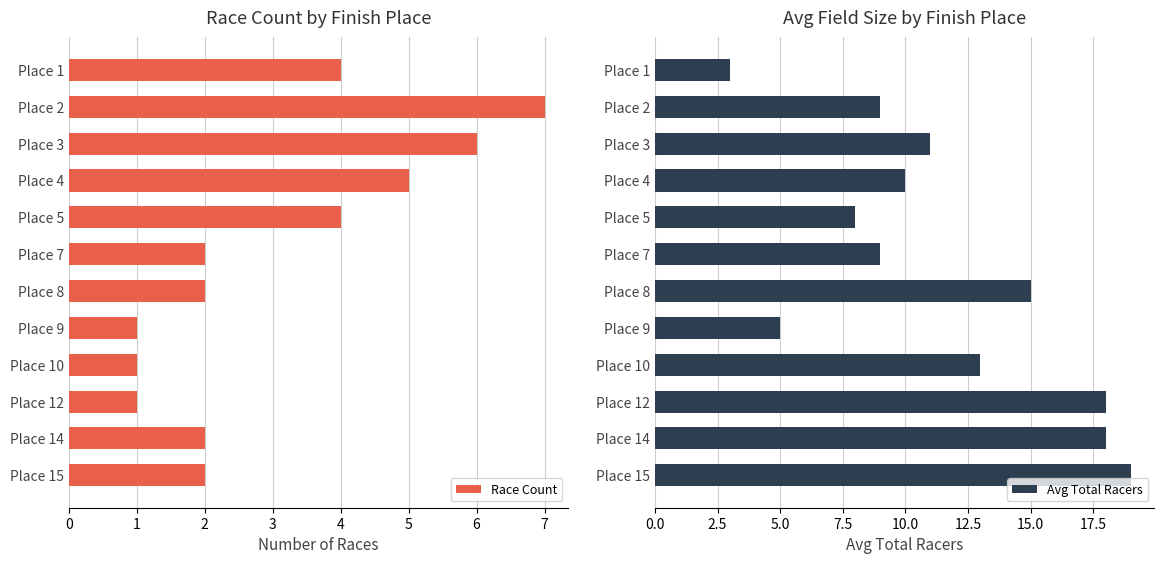

What is the sum of all Avg Total Racers values?

138